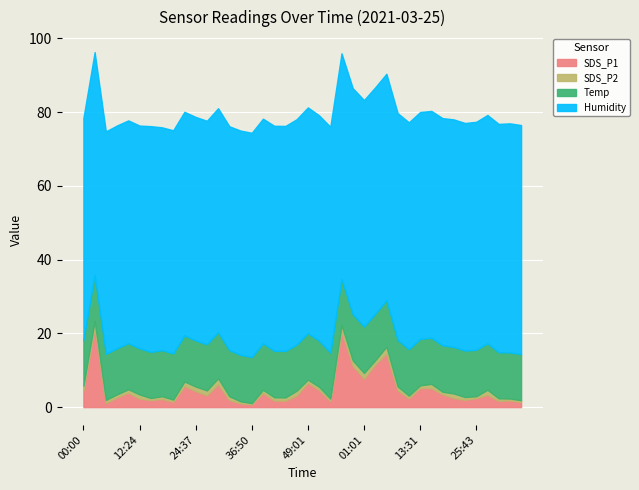

Rank the categories by SDS_P1 value from lowest to highest.

36:50, 34:24, 05:06, 35:34, 19:44, 53:54, 30:37, 44:09, 41:42, 33:07, 14:51, 31:57, 23:17, 17:17, 12:24, 11:00, 25:43, 20:51, 07:32, 46:35, 27:05, 28:11, 18:25, 39:16, 09:58, 24:37, 08:32, 00:00, 51:28, 15:58, 13:31, 22:11, 29:31, 49:01, 01:01, 58:47, 03:39, 06:05, 56:21, 02:37